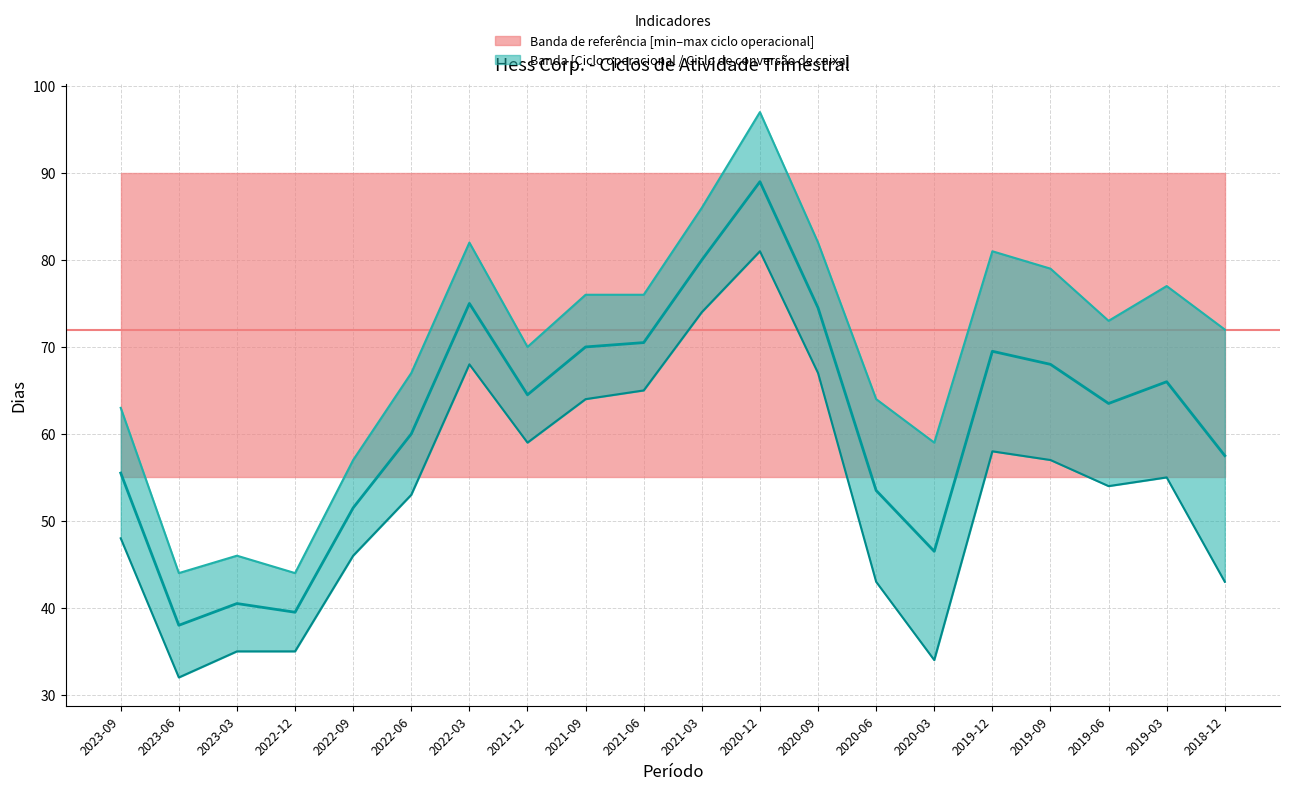

List the series in order of their overall mean, highest first.

Ciclo operacional, Mediana (Ciclo operacional + Ciclo de conversão) / 2, Ciclo de conversão de caixa